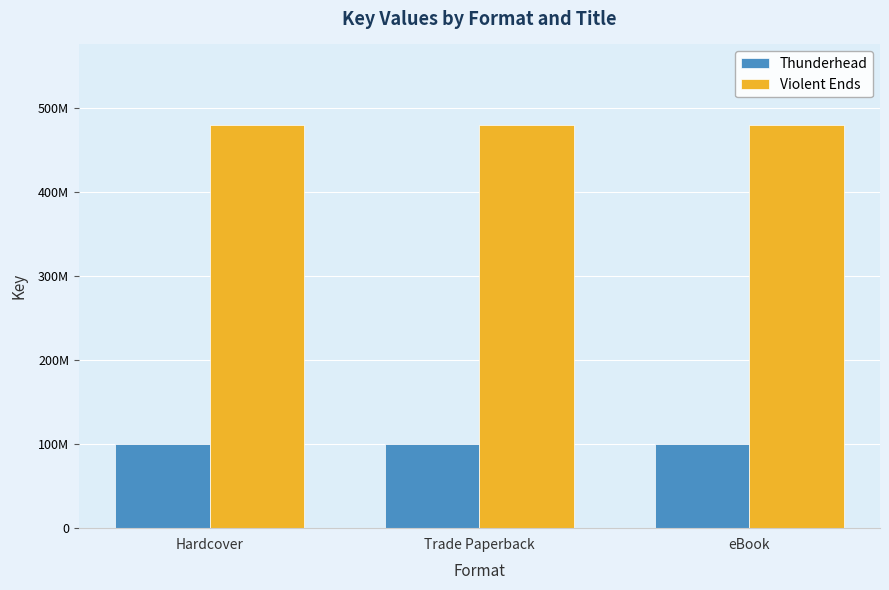

What are all the series names shown in the legend?

Thunderhead, Violent Ends